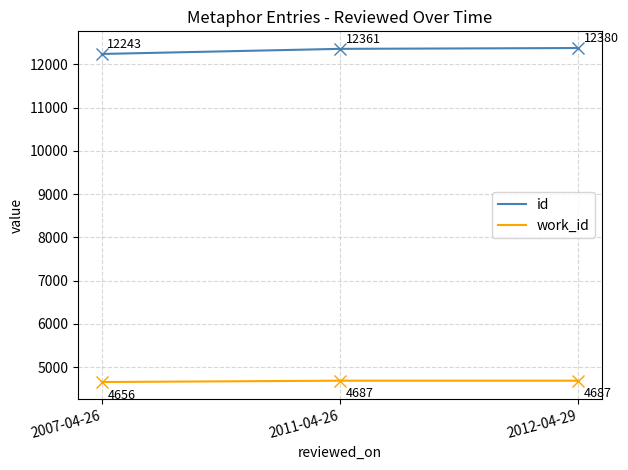

Is the value of id at 2007-04-26 greater than the value of work_id at 2007-04-26?

Yes